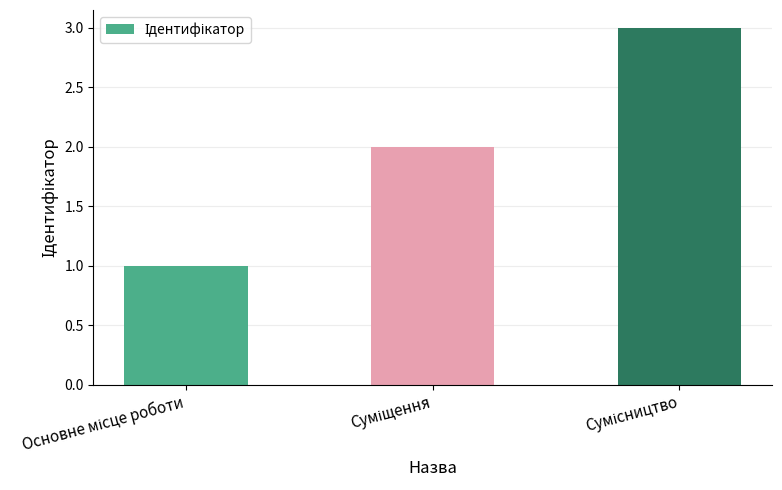

Reading left to right, extract all data points from this chart.

1	2	3